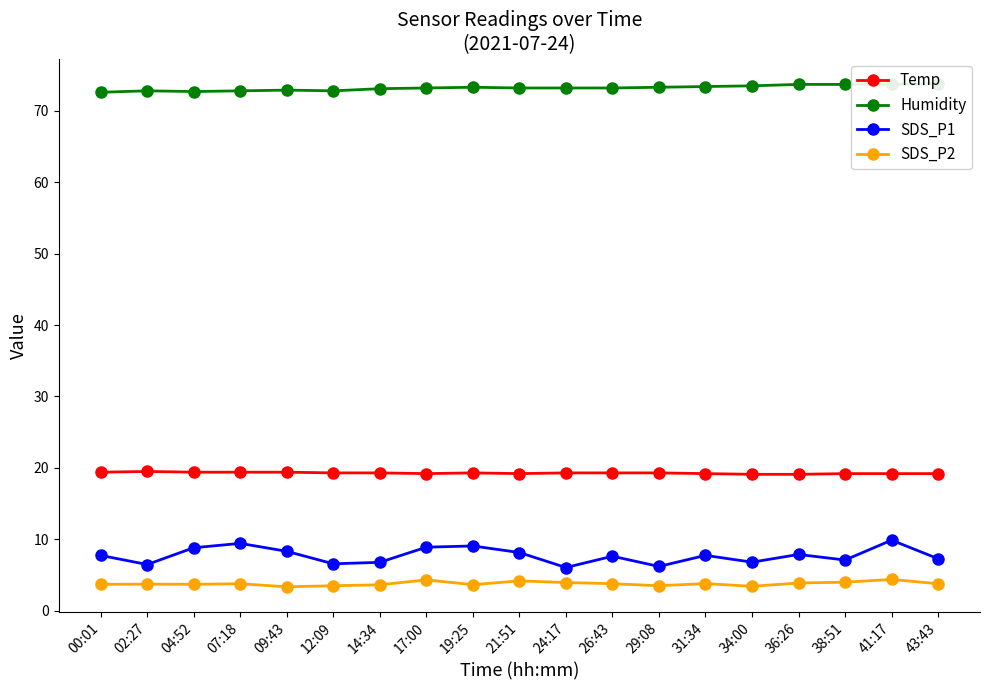

The value of Temp at 14:34 is 19.3. True or false?

True